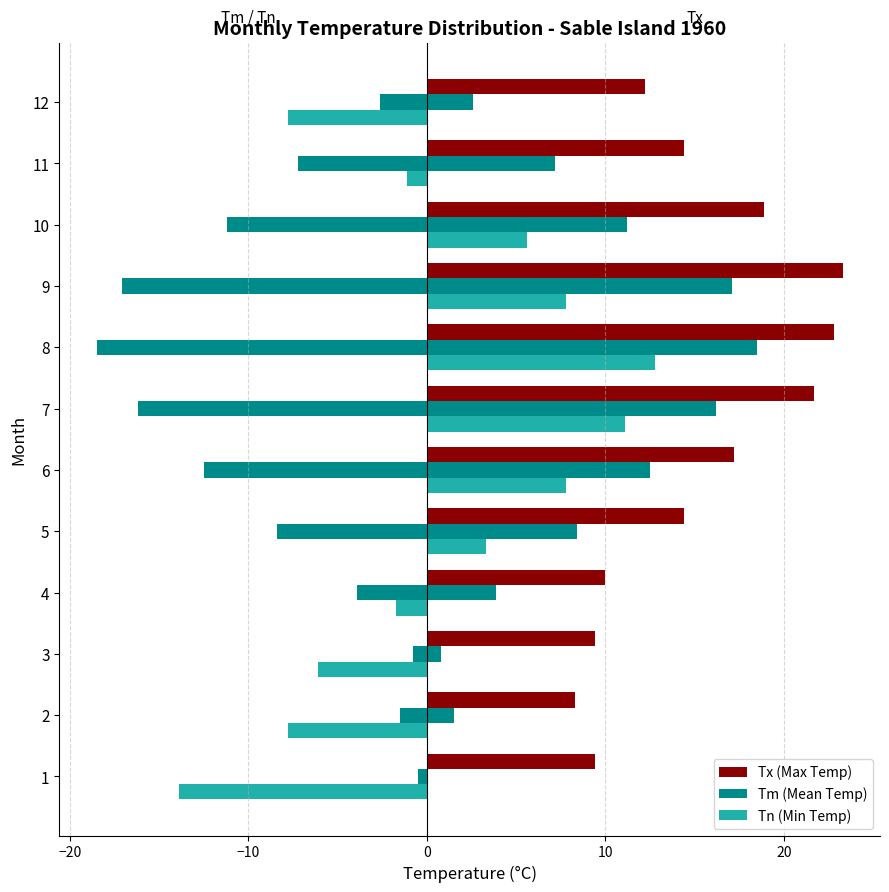

Count the number of categories in the chart.

12